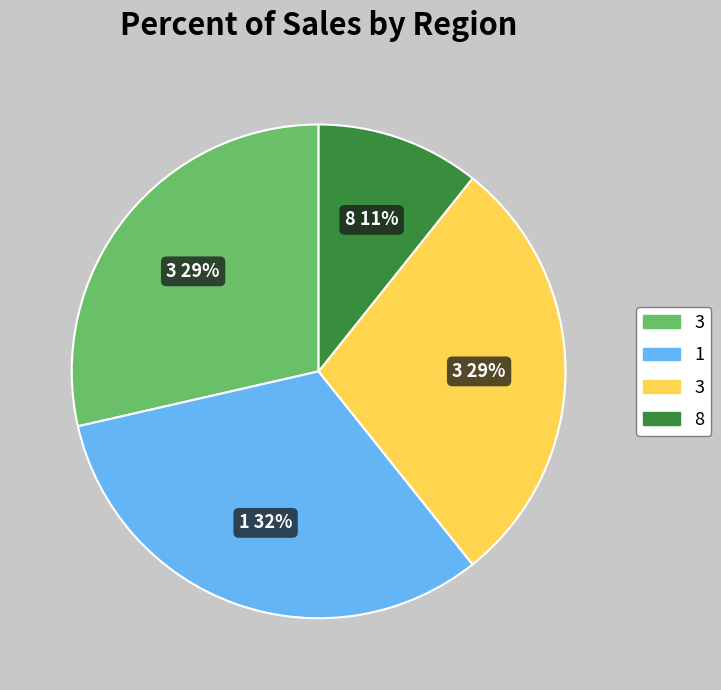

Is there any slice that represents more than half of the pie?

No